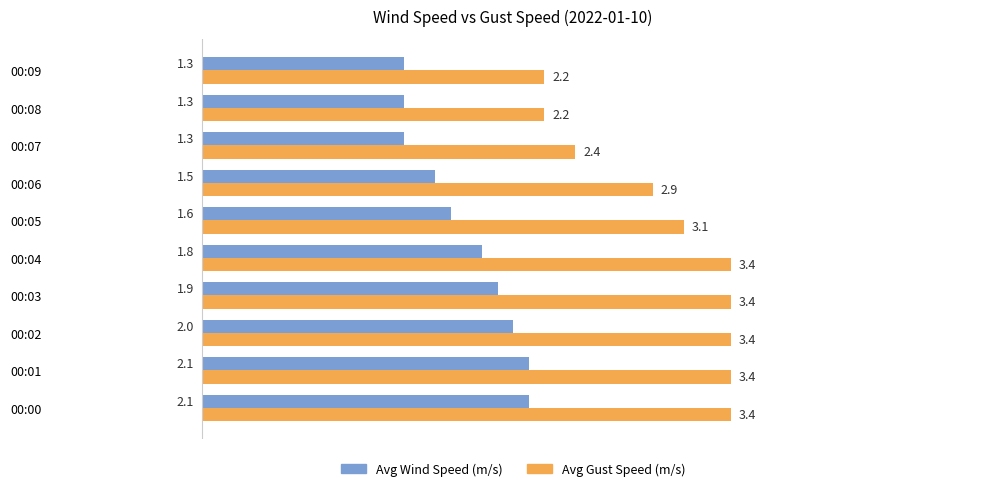

Is it true that Avg Gust Speed (m/s) equals 6.0 at 00:01?

False